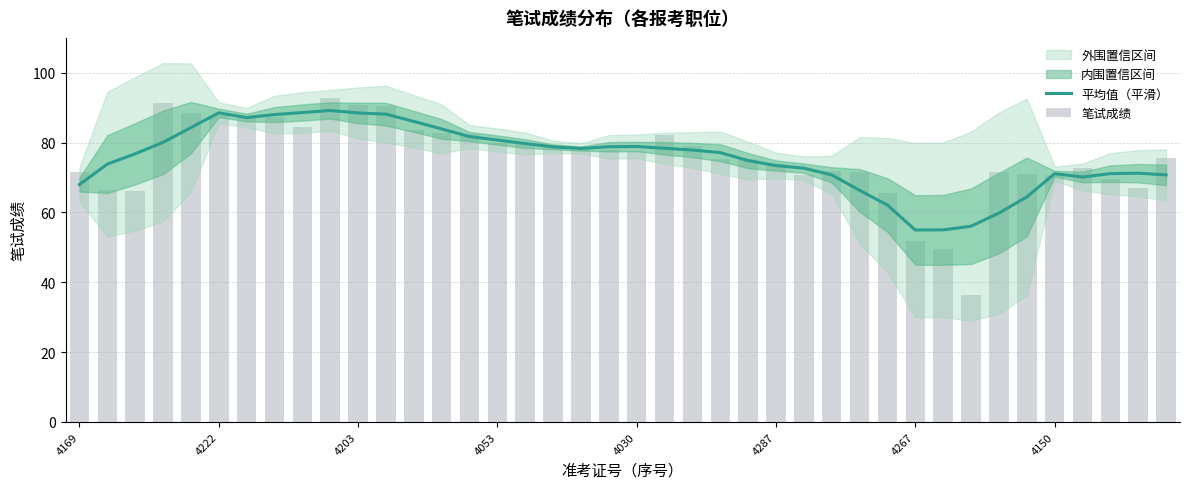

Which has a higher value, 37 or 12?

12